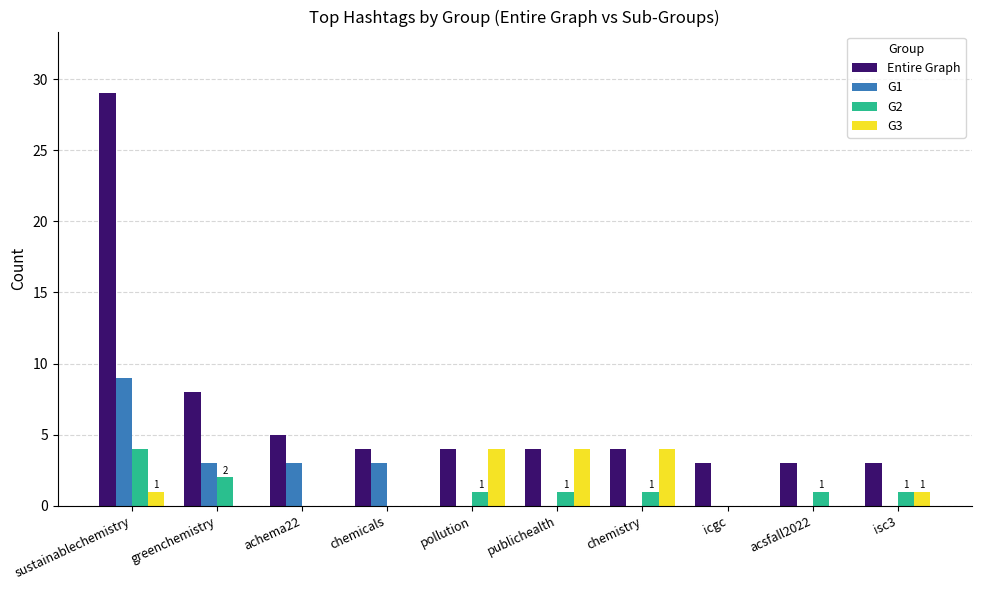

What is the sum of all Entire Graph values?

67